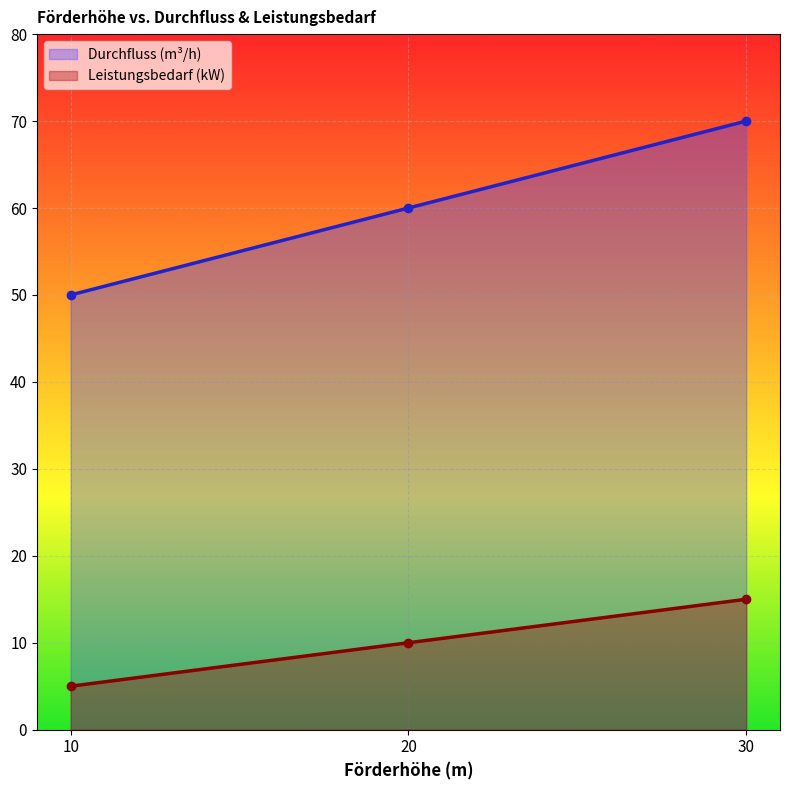

How many lines are shown in the chart?

2